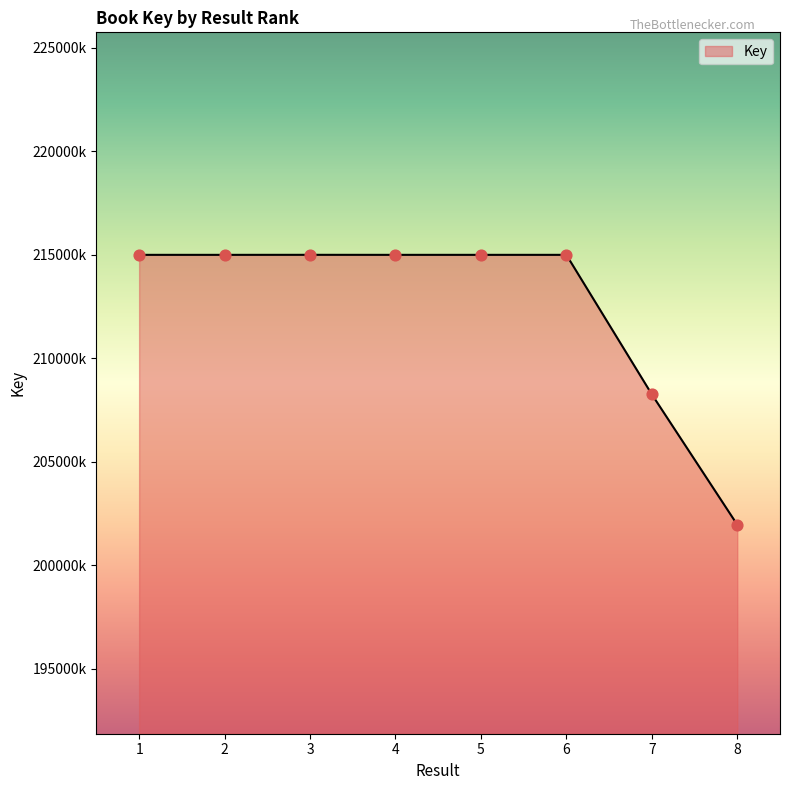

What is the change in value from 6 to 8?

-13039151